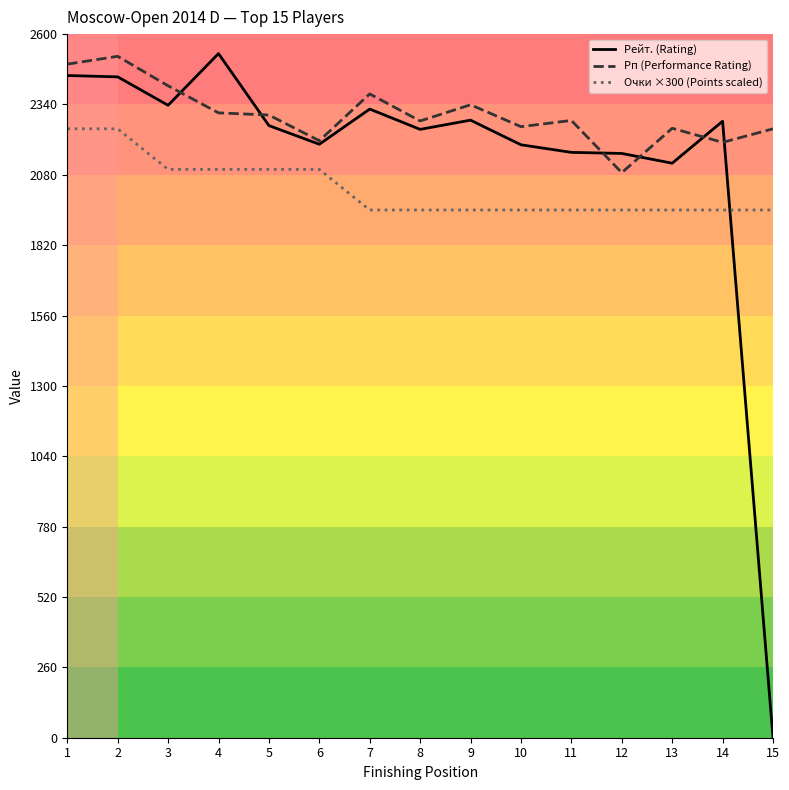

Rank the categories by Рейт. (Rating) value from highest to lowest.

4, 1, 2, 3, 7, 9, 14, 5, 8, 6, 10, 11, 12, 13, 15